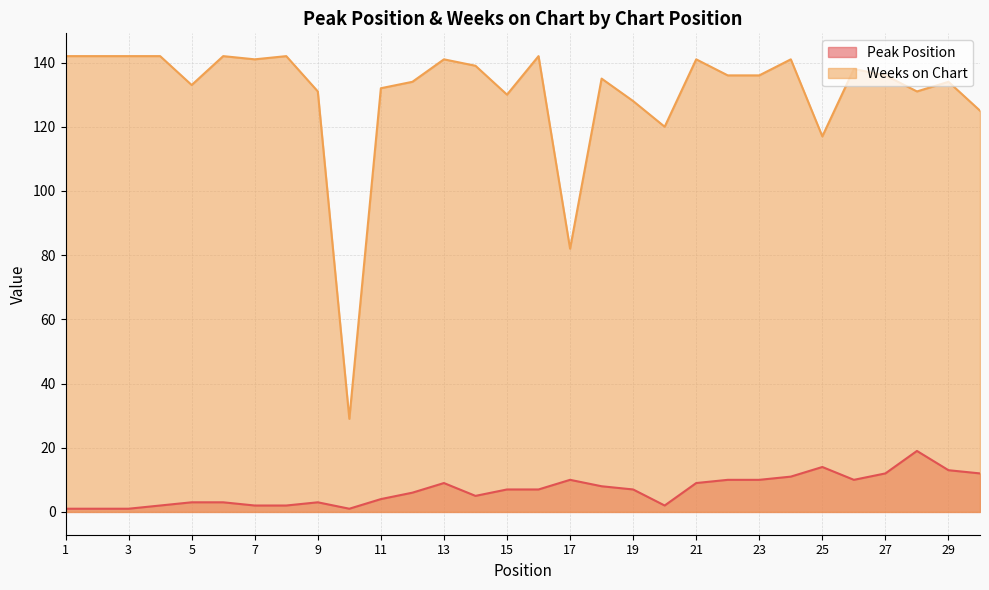

Is the value of Weeks on Chart at 19 greater than the value of Peak Position at 3?

Yes